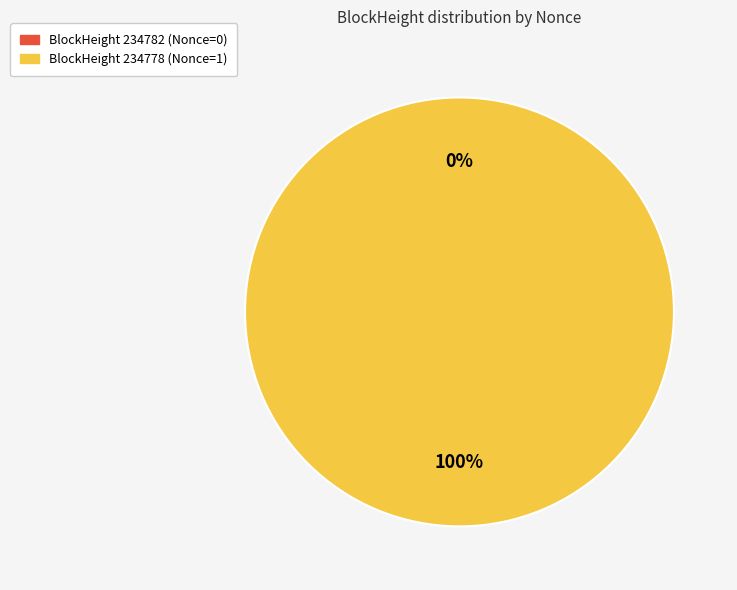

Is there any slice that represents more than half of the pie?

Yes